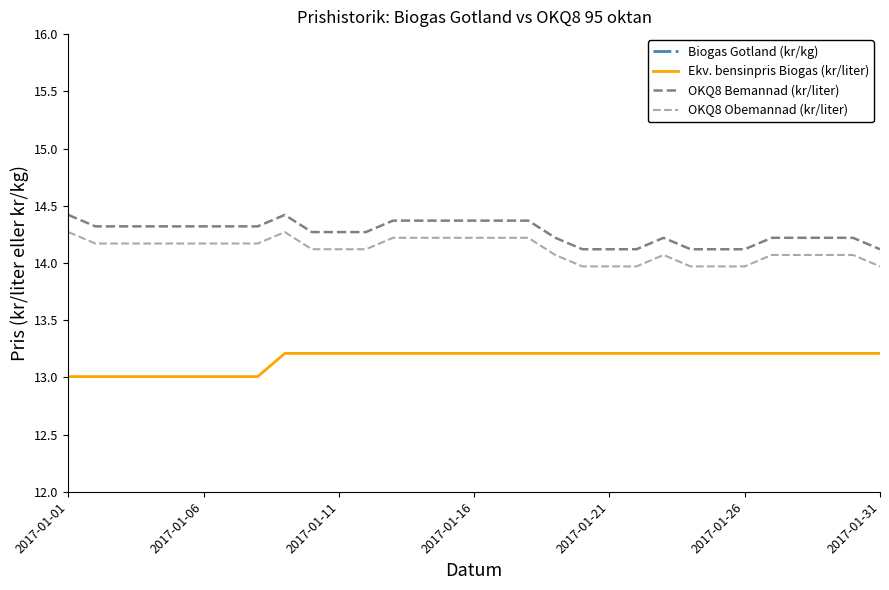

How many lines are shown in the chart?

4